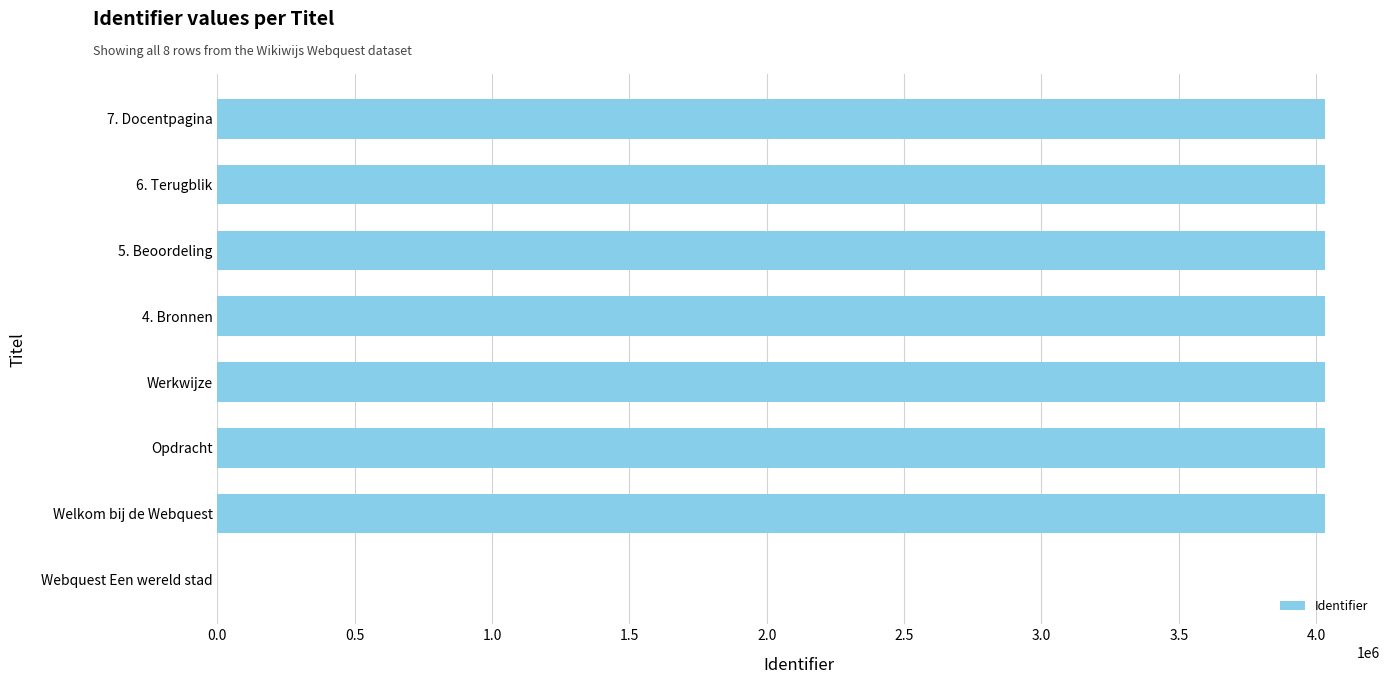

Read the value at Werkwijze.

4031110